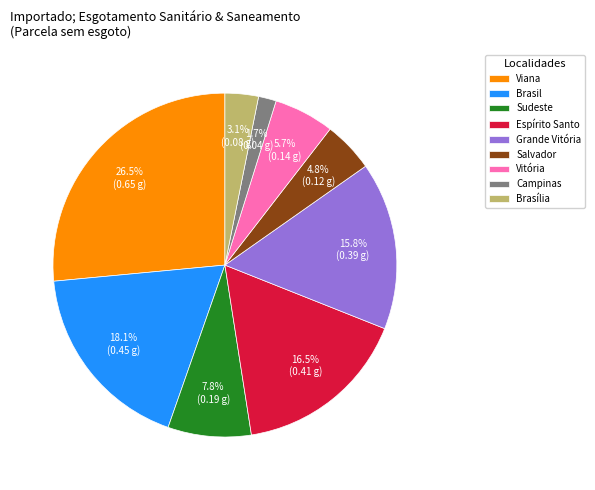

Rank the categories by value from highest to lowest.

Viana, Brasil, Espírito Santo, Grande Vitória, Sudeste, Vitória, Salvador, Brasília, Campinas